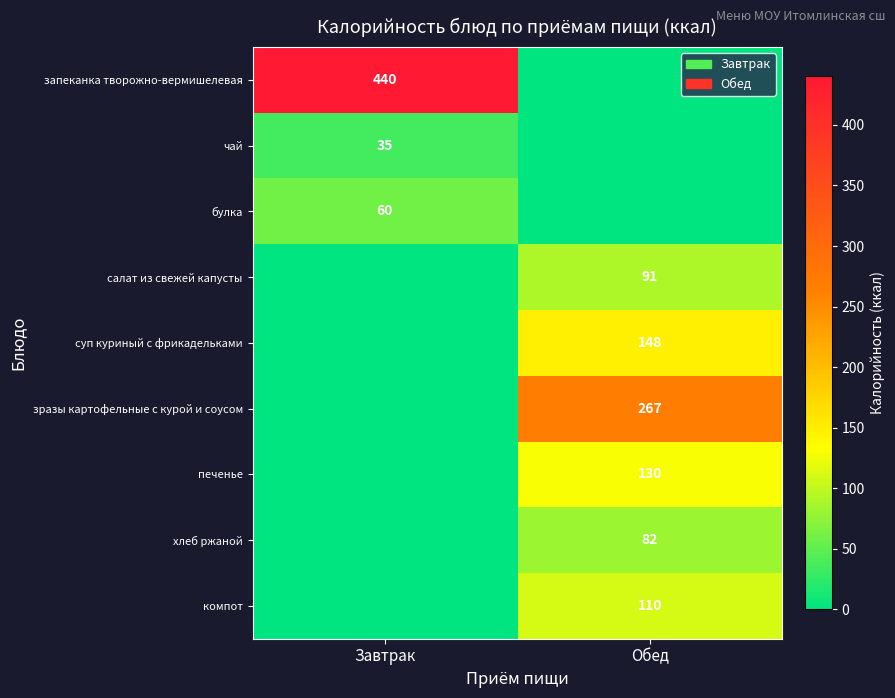

True or false: печенье has a value of 130 at Обед.

True